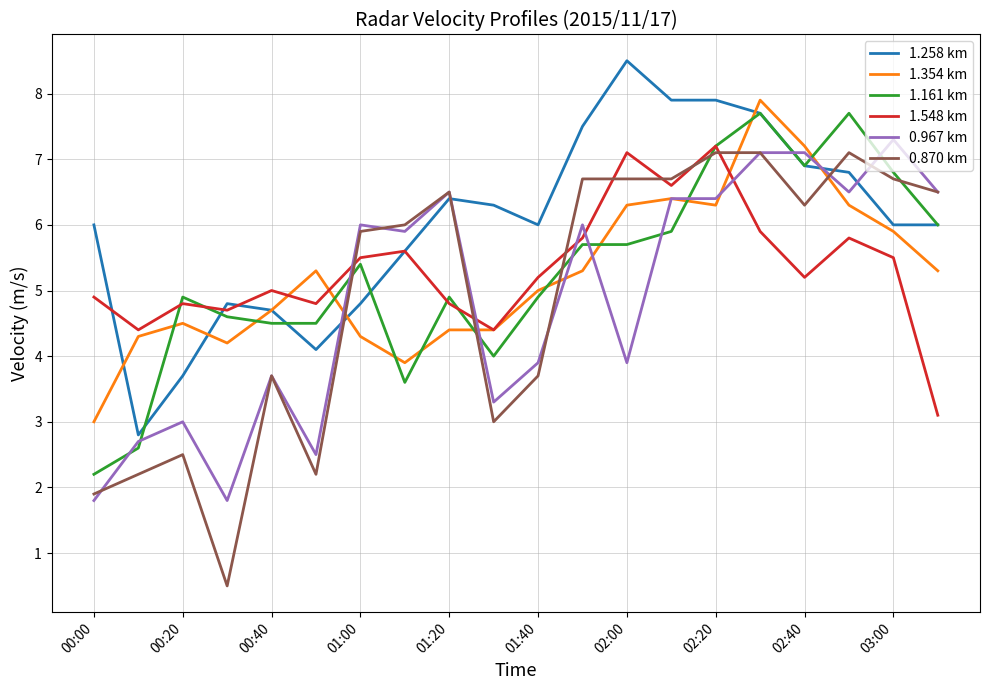

How many times do 0.967 km and 1.258 km cross each other?

5